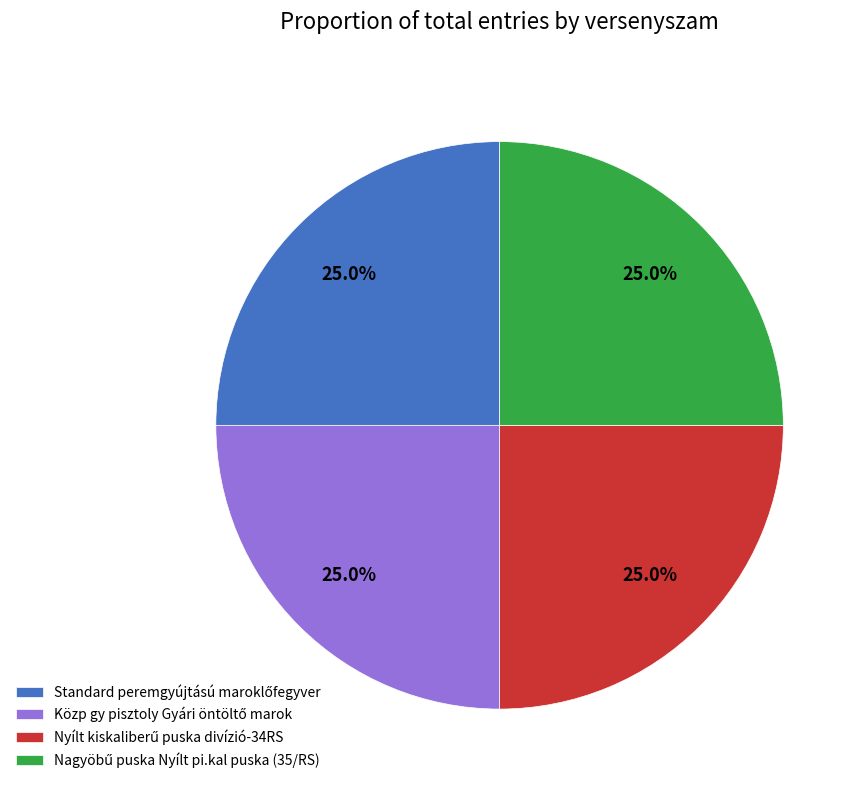

Is there any slice that represents more than half of the pie?

No